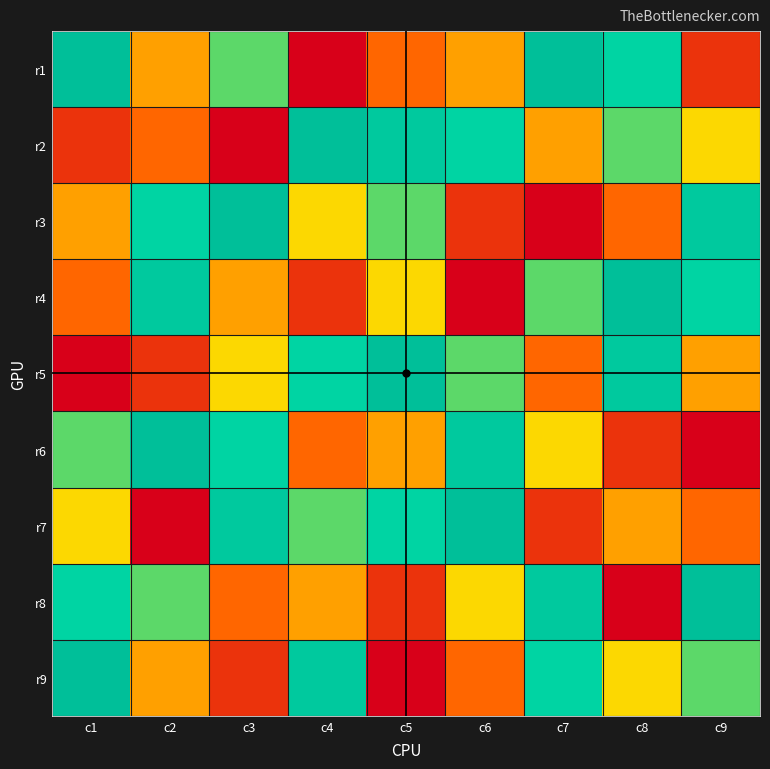

Reading left to right, transcribe all the data shown in this chart.

r1: c1=9	c2=4	c3=6	c4=1	c5=3	c6=4	c7=9	c8=7	c9=2
r2: c1=2	c2=3	c3=1	c4=9	c5=8	c6=7	c7=4	c8=6	c9=5
r3: c1=4	c2=7	c3=9	c4=5	c5=6	c6=2	c7=1	c8=3	c9=8
r4: c1=3	c2=8	c3=4	c4=2	c5=5	c6=1	c7=6	c8=9	c9=7
r5: c1=1	c2=2	c3=5	c4=7	c5=9	c6=6	c7=3	c8=8	c9=4
r6: c1=6	c2=9	c3=7	c4=3	c5=4	c6=8	c7=5	c8=2	c9=1
r7: c1=5	c2=1	c3=8	c4=6	c5=7	c6=9	c7=2	c8=4	c9=3
r8: c1=7	c2=6	c3=3	c4=4	c5=2	c6=5	c7=8	c8=1	c9=9
r9: c1=9	c2=4	c3=2	c4=8	c5=1	c6=3	c7=7	c8=5	c9=6